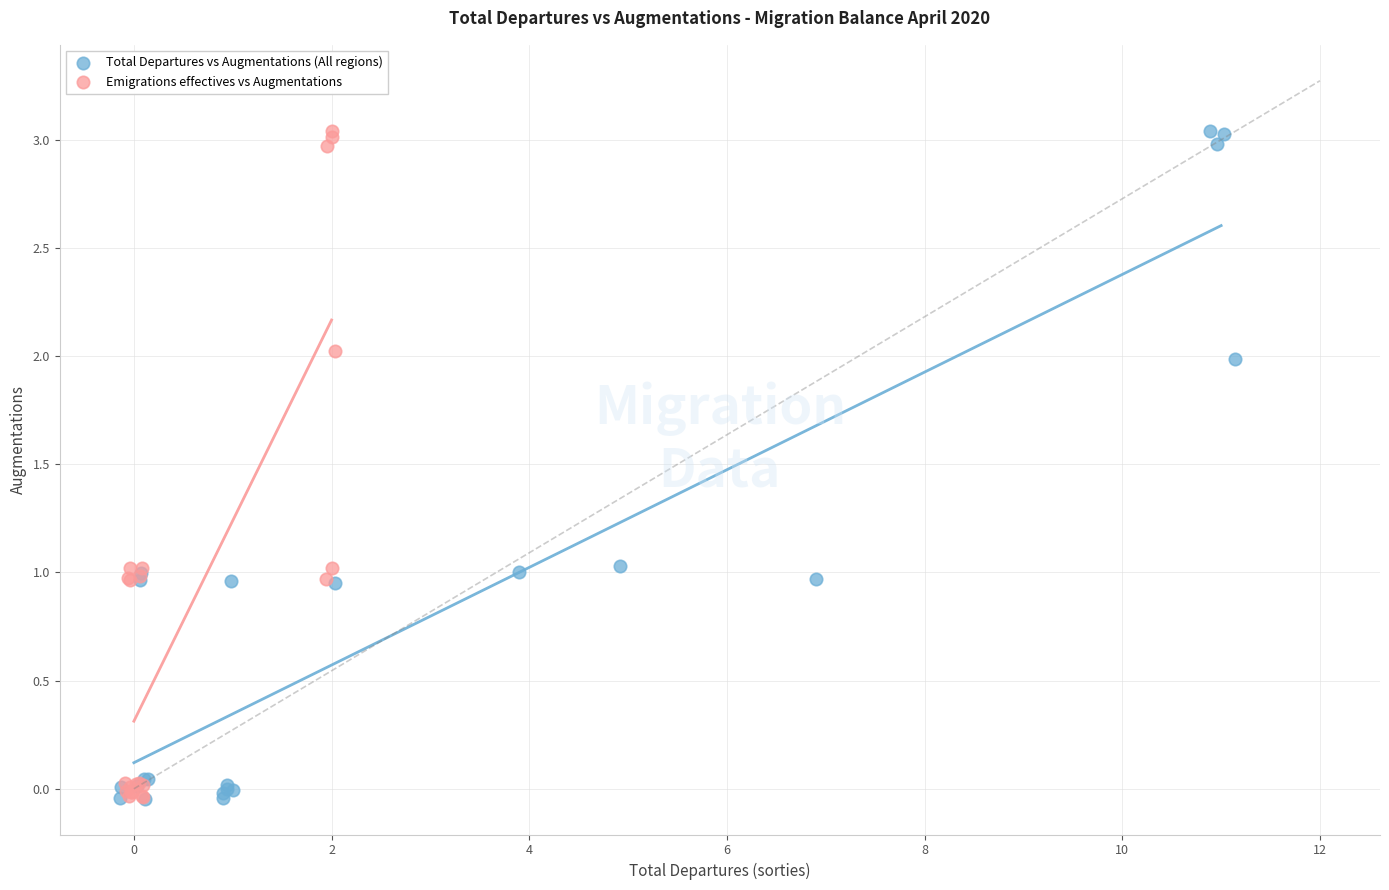

What are all the series names shown in the legend?

Total Departures vs Augmentations (All regions), Emigrations effectives vs Augmentations